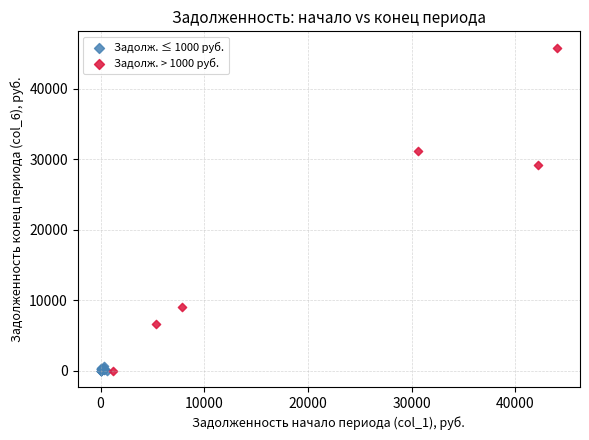

Which series contains the highest Y value?

Задолж. > 1000 руб.